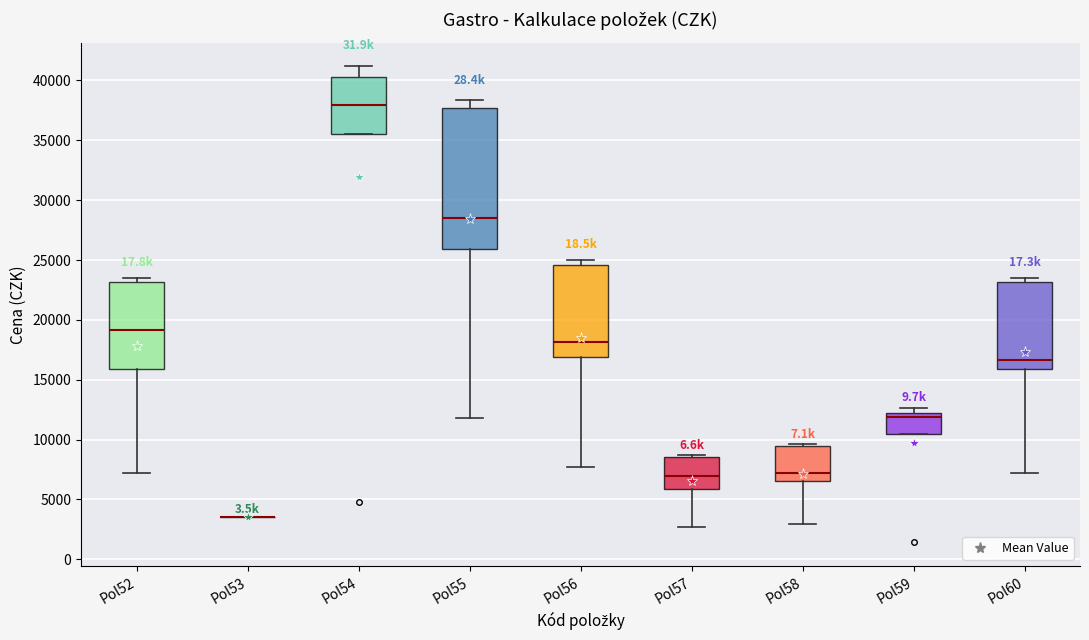

Reading left to right, read every box against the y-axis: the position of its median line, the range the box covers, and the ends of its whiskers. The values are not printed on the chart, so give them approximately, as read against the axis.

Pol52: median 19000, box 16000 to 23000, whiskers 7000 to 23500
Pol53: box collapsed to a line at 3500, whiskers 3500 to 3500
Pol54: median 38000, box 35500 to 40500, whiskers 35500 to 41000
Pol55: median 28500, box 26000 to 37500, whiskers 12000 to 38500
Pol56: median 18000, box 17000 to 24500, whiskers 7500 to 25000
Pol57: median 7000, box 6000 to 8500, whiskers 2500 to 8500 (just above the box's upper edge)
Pol58: median 7000, box 6500 to 9500, whiskers 3000 to 9500 (just above the box's upper edge)
Pol59: median 12000 (just below the box's upper edge), box 10500 to 12000, whiskers 10500 to 12500
Pol60: median 16500, box 16000 to 23000, whiskers 7000 to 23500